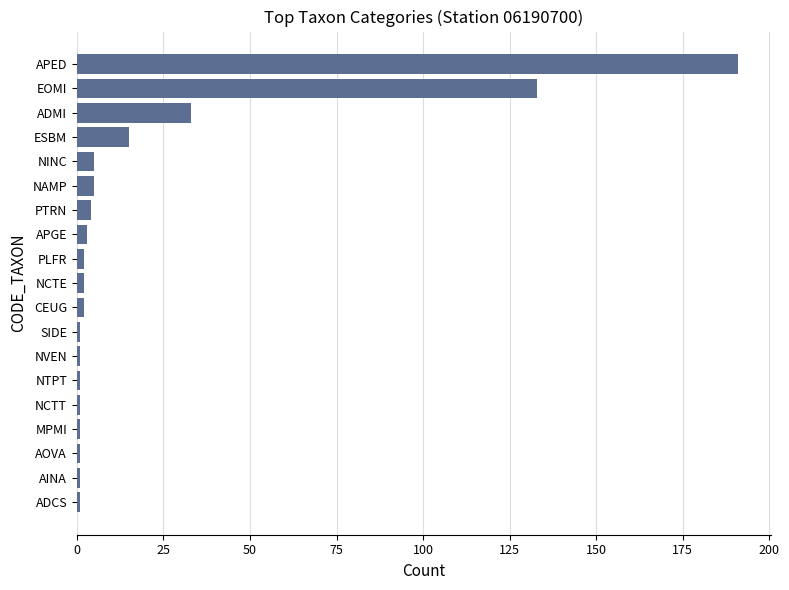

Is it true that the value at EOMI is 30?

False